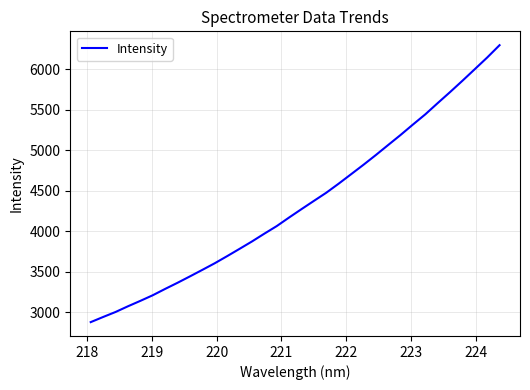

What is the difference between the maximum and minimum values?

3420.6